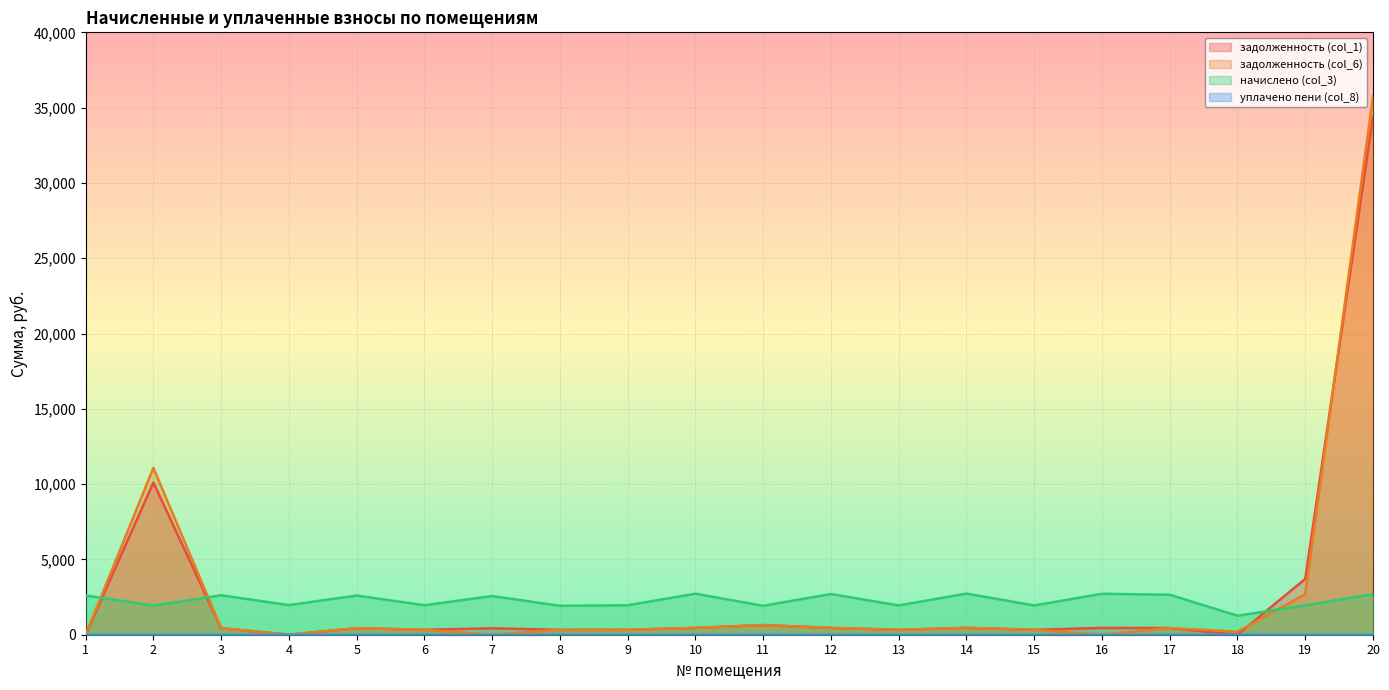

What is the difference between the highest and lowest values at 6?

1958.6